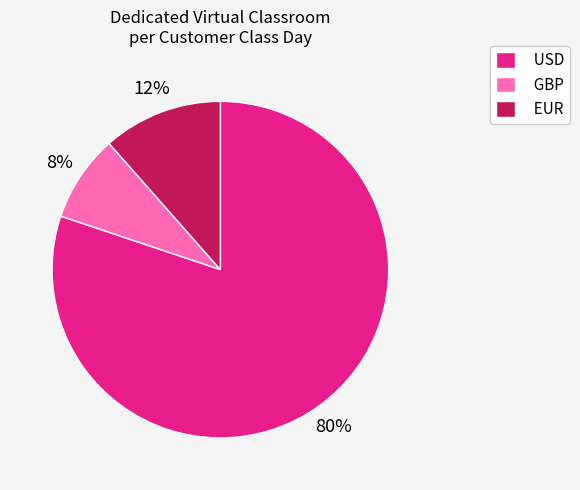

Approximately how many times larger is the value at GBP compared to EUR?

0.7